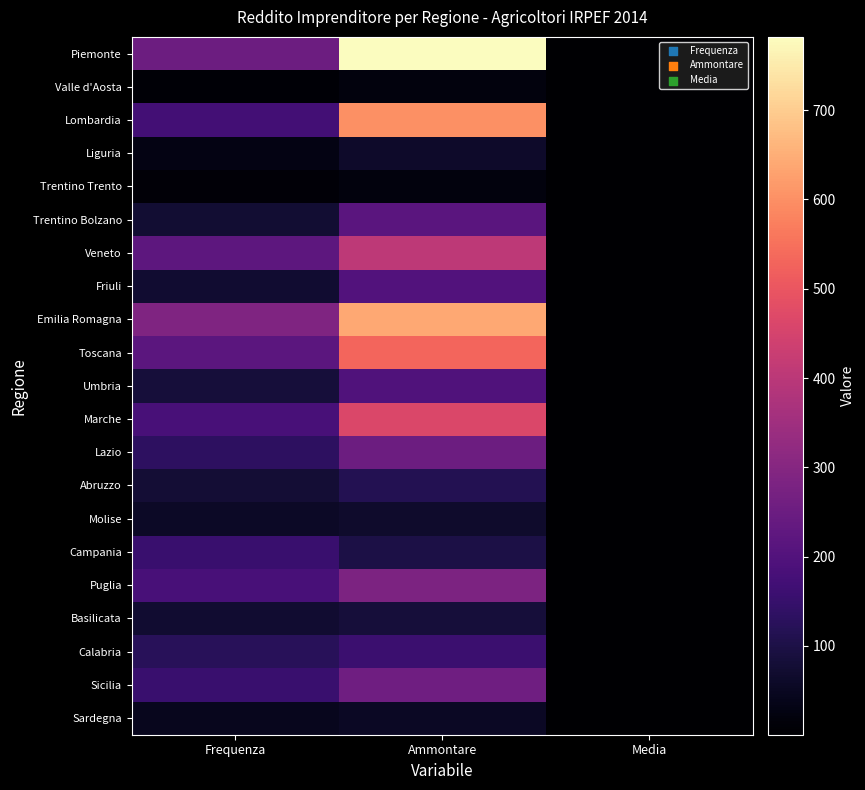

Which category has the lowest value across all series?

Media